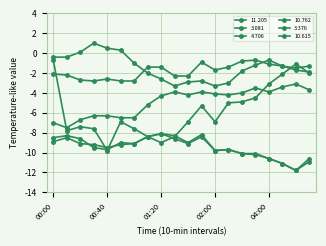

At which category is the sum across all series the highest?

00:00